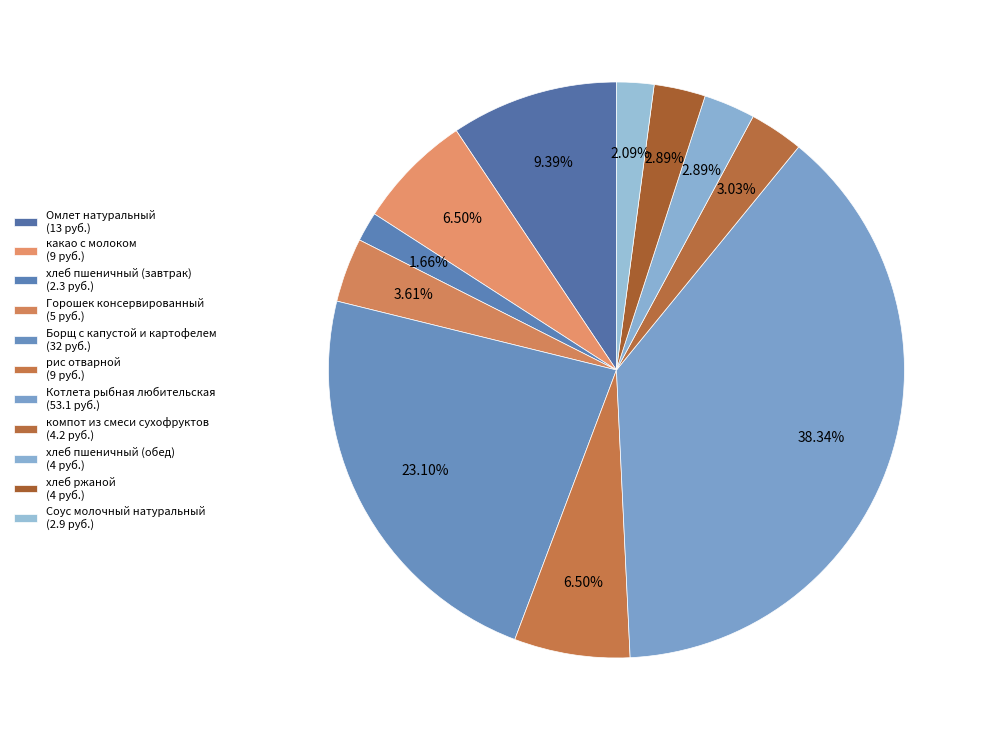

Which category has the biggest portion of the pie?

Котлета рыбная любительская